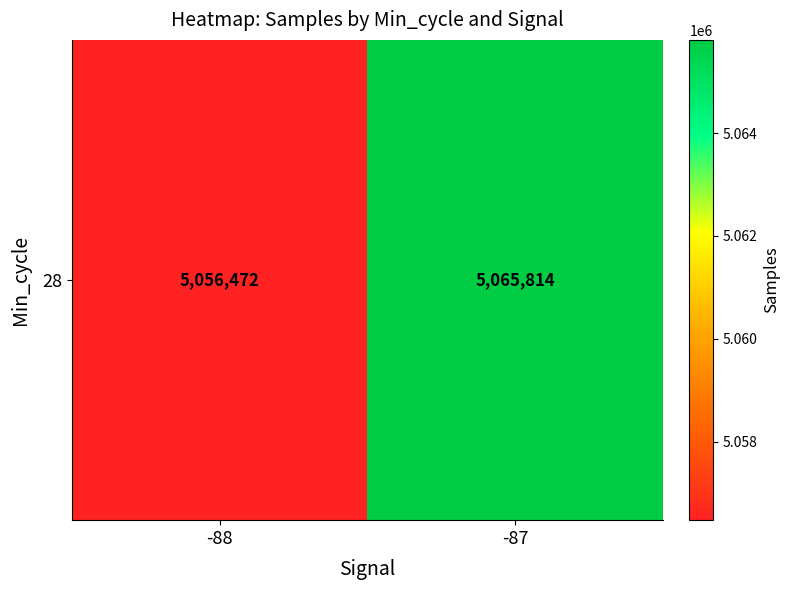

Rank the categories by value from highest to lowest.

-87, -88